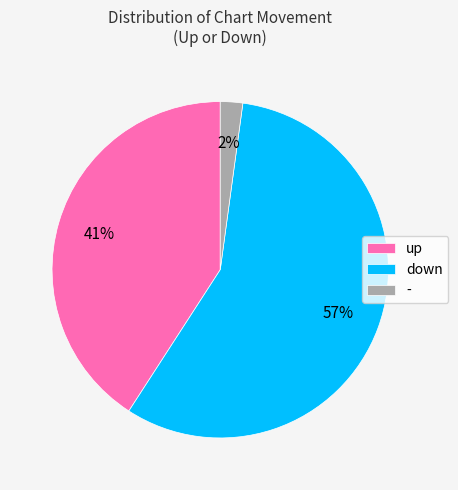

True or false: down accounts for 44% of the total.

False